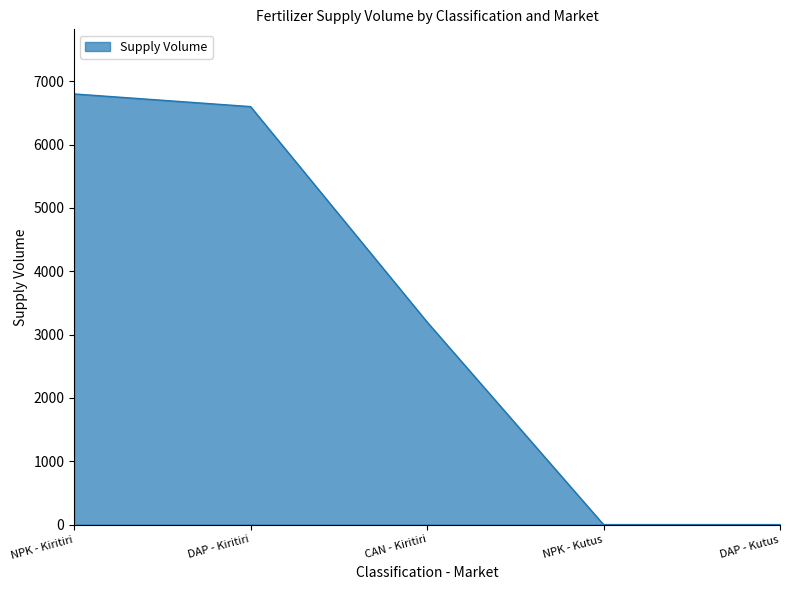

How many series are shown in this chart?

1